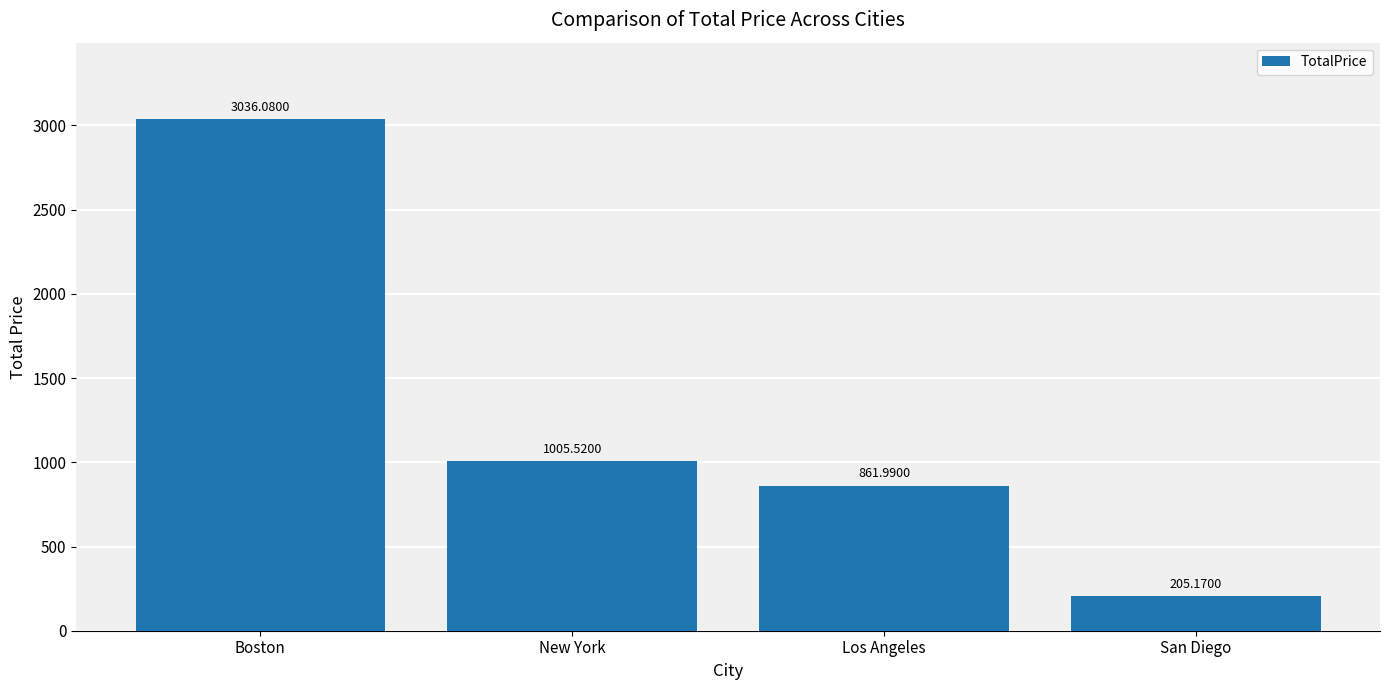

How many data points are less than 1005?

2